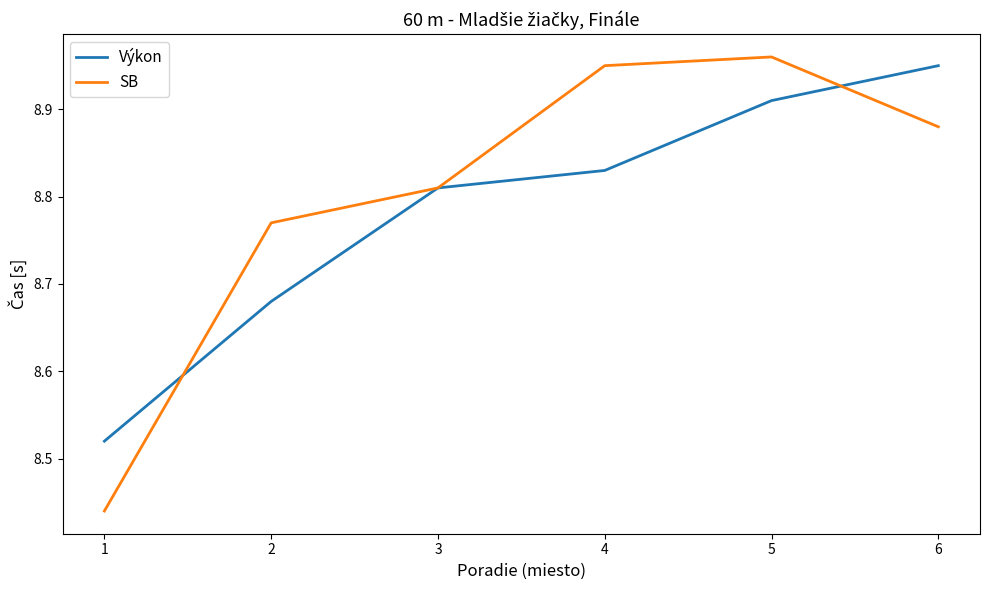

True or false: Výkon and SB intersect in this chart.

True